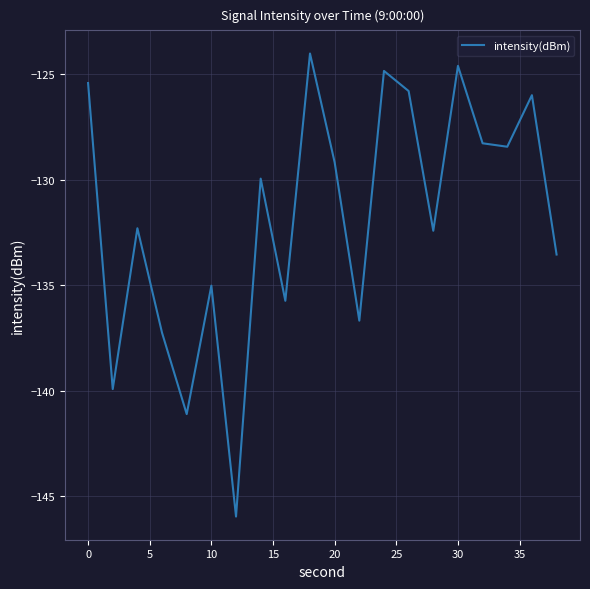

Is this an area chart (filled region under the line)?

No